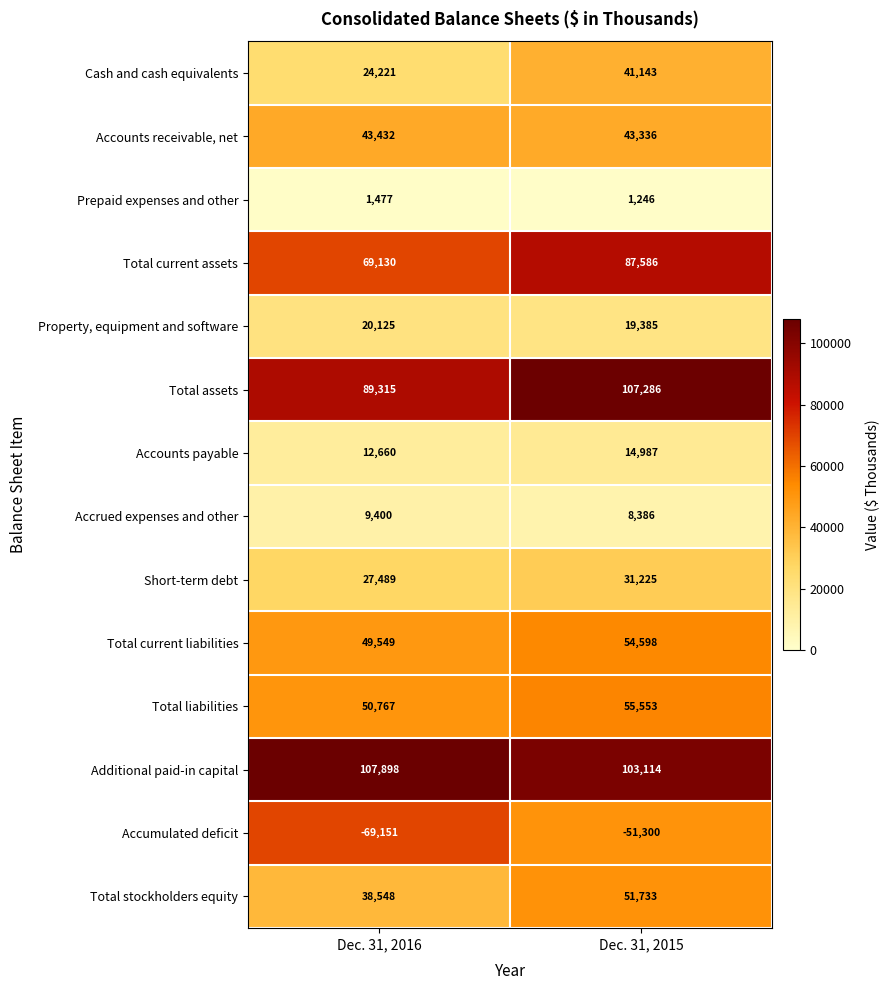

How many distinct data groups are displayed?

14